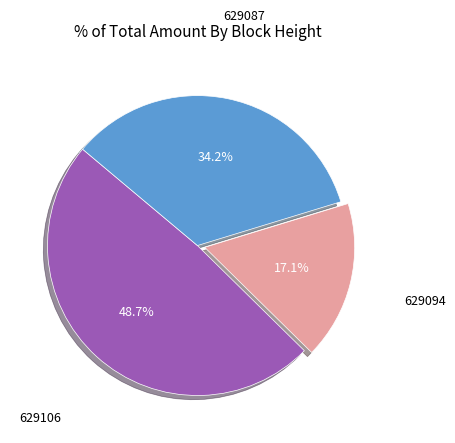

Is there a majority slice in this chart?

No